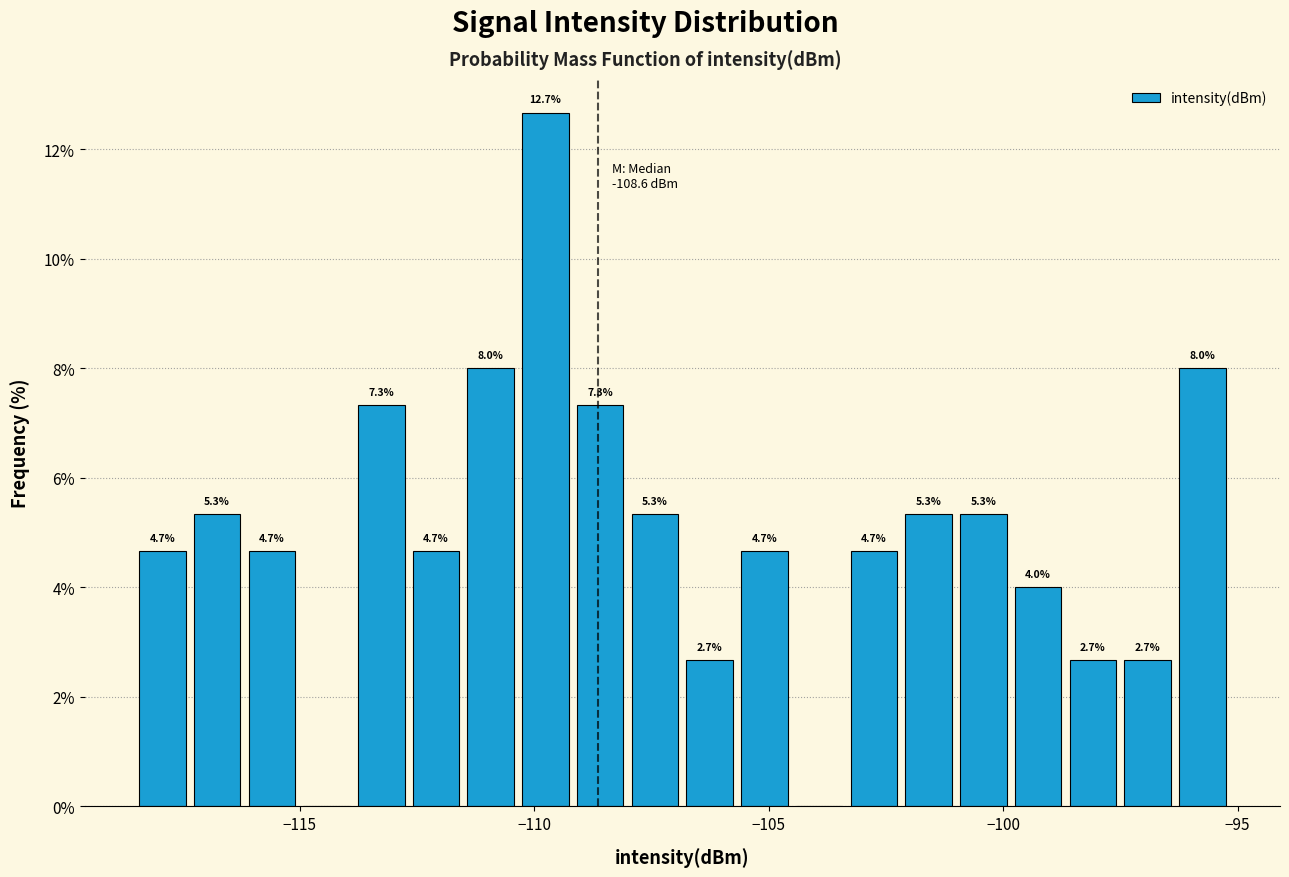

Read against the x-axis, roughly where is the centre of the tallest bar?

-110.0